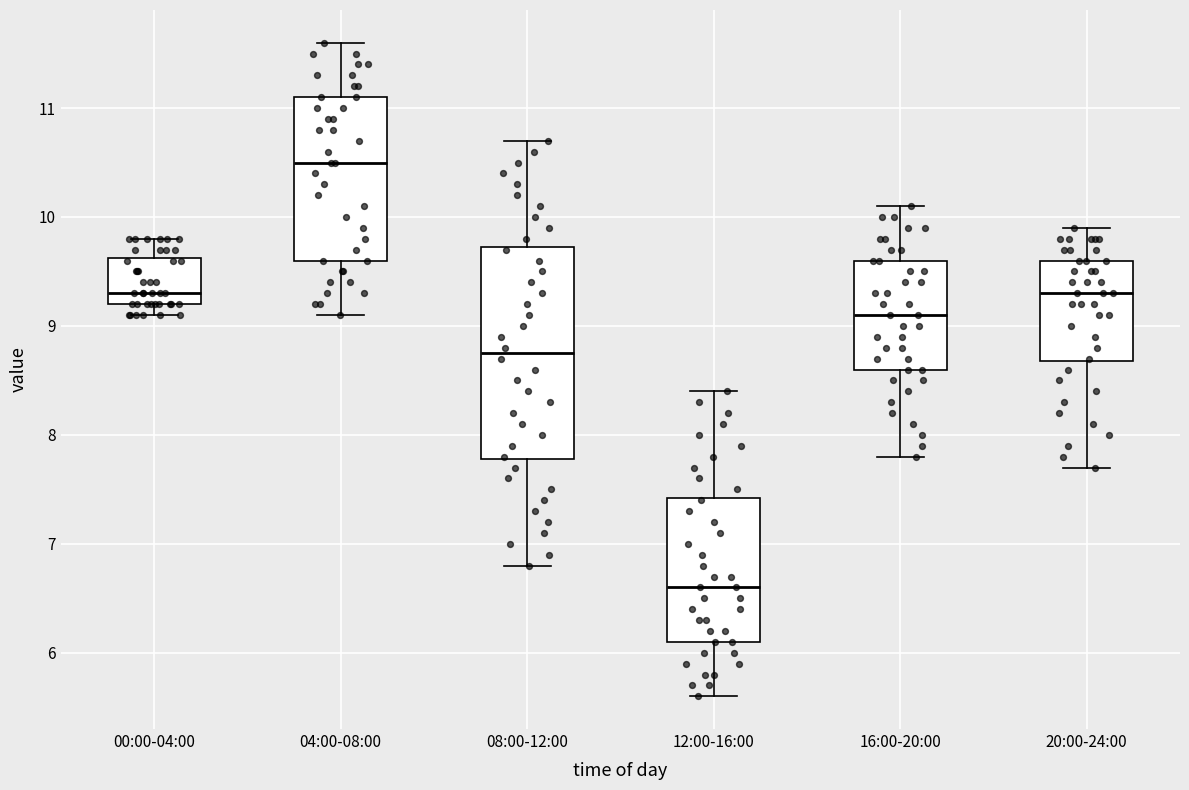

Reading left to right, transcribe this box plot: for each box, give where its median line is, the range the box spans, and where its two whiskers end, as read against the y-axis. The values are not printed on the chart, so give them approximately, as read against the axis.

00:00-04:00: median 9.3, box 9.2 to 9.6, whiskers 9.1 to 9.8
04:00-08:00: median 10.5, box 9.6 to 11.1, whiskers 9.1 to 11.6
08:00-12:00: median 8.8, box 7.8 to 9.7, whiskers 6.8 to 10.7
12:00-16:00: median 6.6, box 6.1 to 7.4, whiskers 5.6 to 8.4
16:00-20:00: median 9.1, box 8.6 to 9.6, whiskers 7.8 to 10.1
20:00-24:00: median 9.3, box 8.7 to 9.6, whiskers 7.7 to 9.9